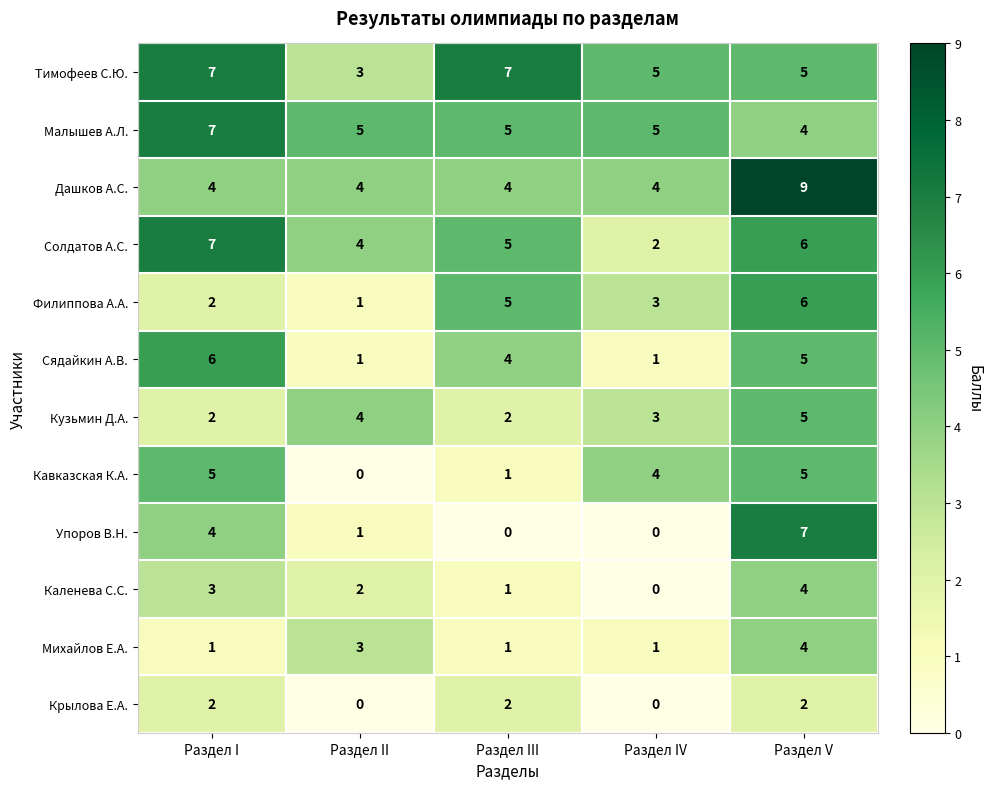

What is the total value across all series at Раздел III?

37